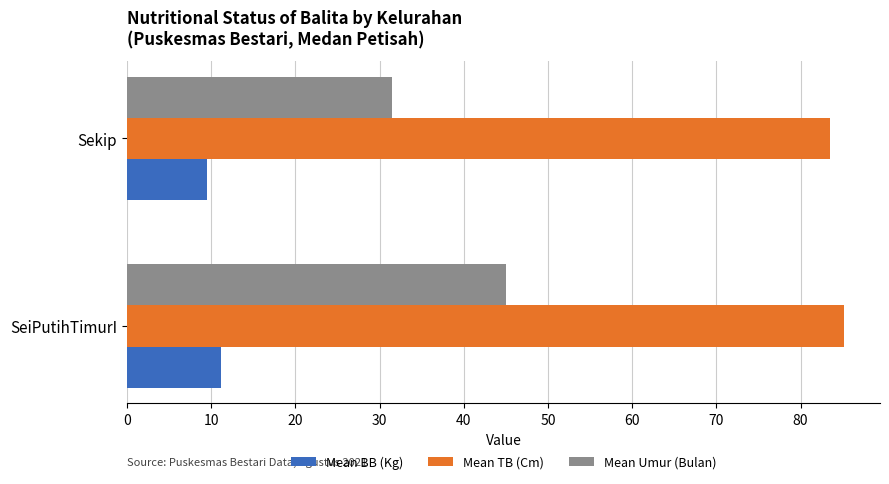

What is the maximum value for Mean Umur (Bulan)?

45.0